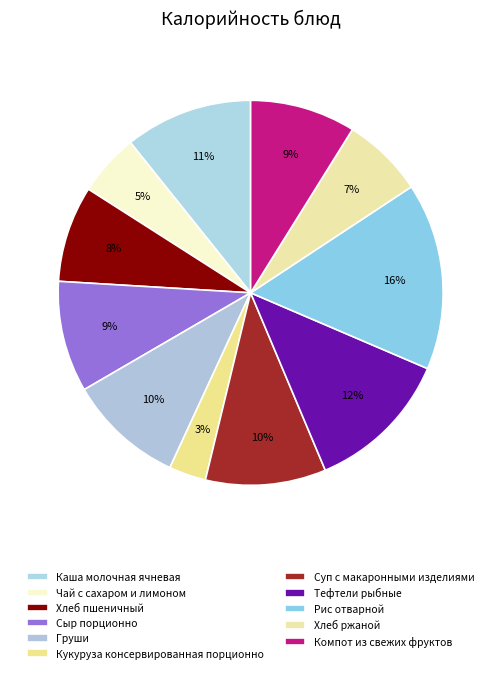

Count the number of slices in the pie.

11